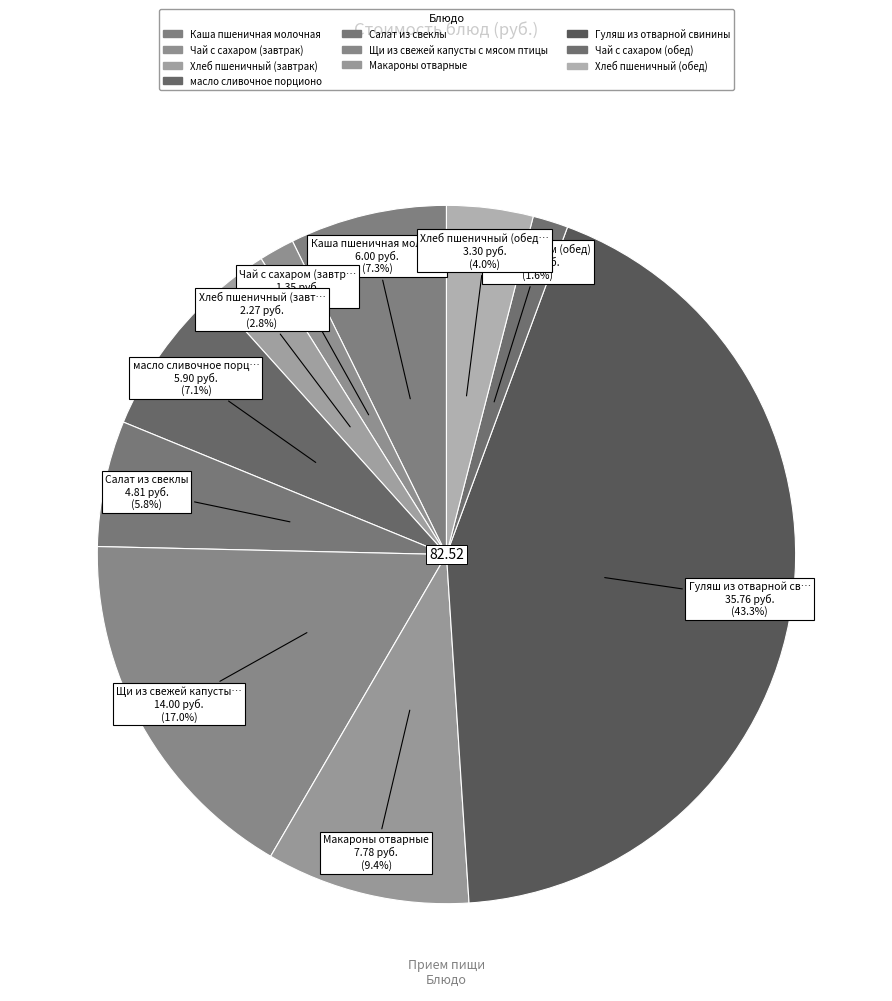

How many segments does this pie chart have?

10